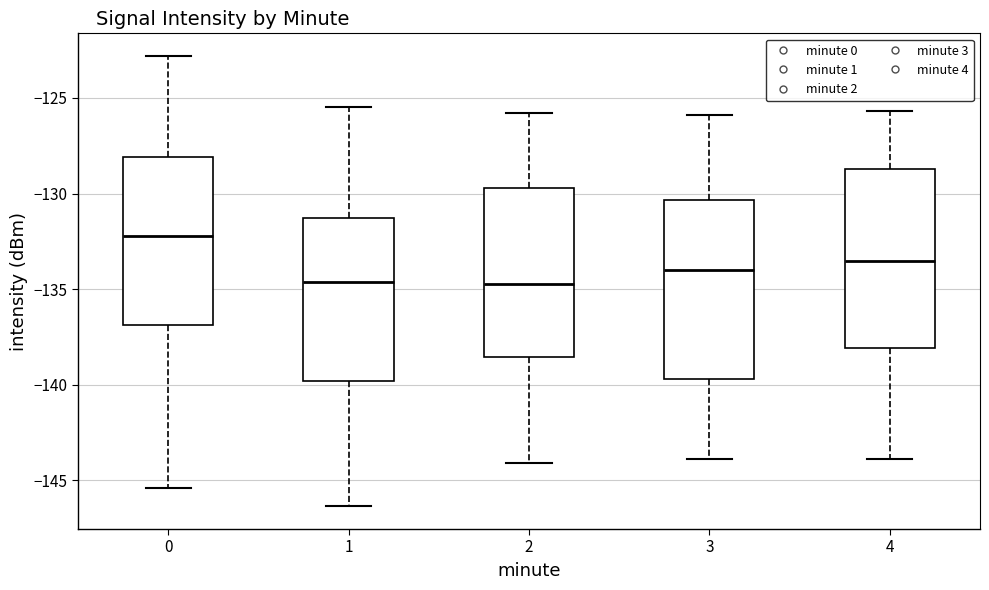

Reading left to right, transcribe this box plot: for each box, give where its median line is, the range the box spans, and where its two whiskers end, as read against the y-axis. The values are not printed on the chart, so give them approximately, as read against the axis.

0: median -132.0, box -137.0 to -128.0, whiskers -145.5 to -123.0
1: median -134.5, box -140.0 to -131.5, whiskers -146.5 to -125.5
2: median -134.5, box -138.5 to -129.5, whiskers -144.0 to -126.0
3: median -134.0, box -139.5 to -130.5, whiskers -144.0 to -126.0
4: median -133.5, box -138.0 to -128.5, whiskers -144.0 to -125.5